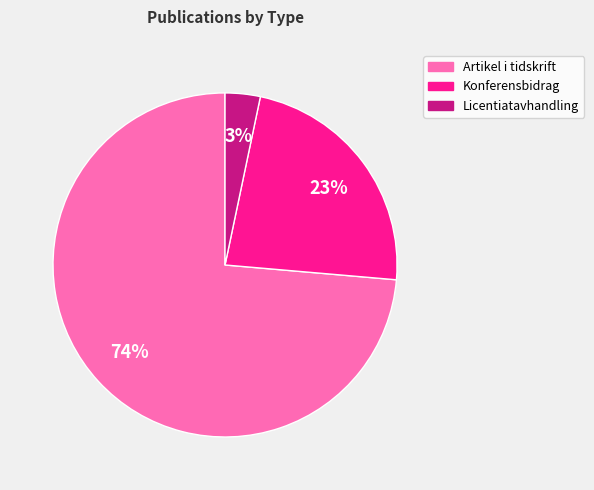

To the nearest percent, what is the average slice percentage?

33%